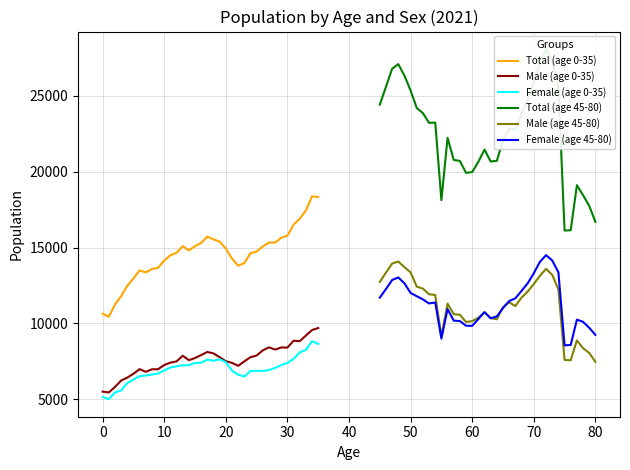

Which series has the largest total across all categories?

Total (age 45-80)